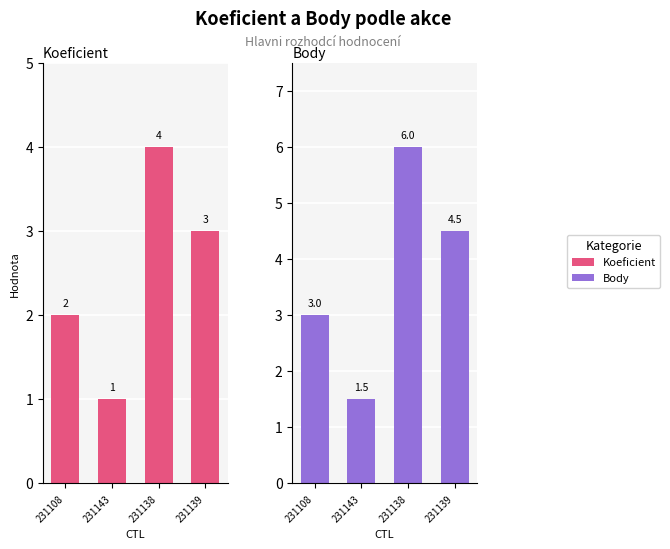

The value of Koeficient at 231143 is 1.0. True or false?

True